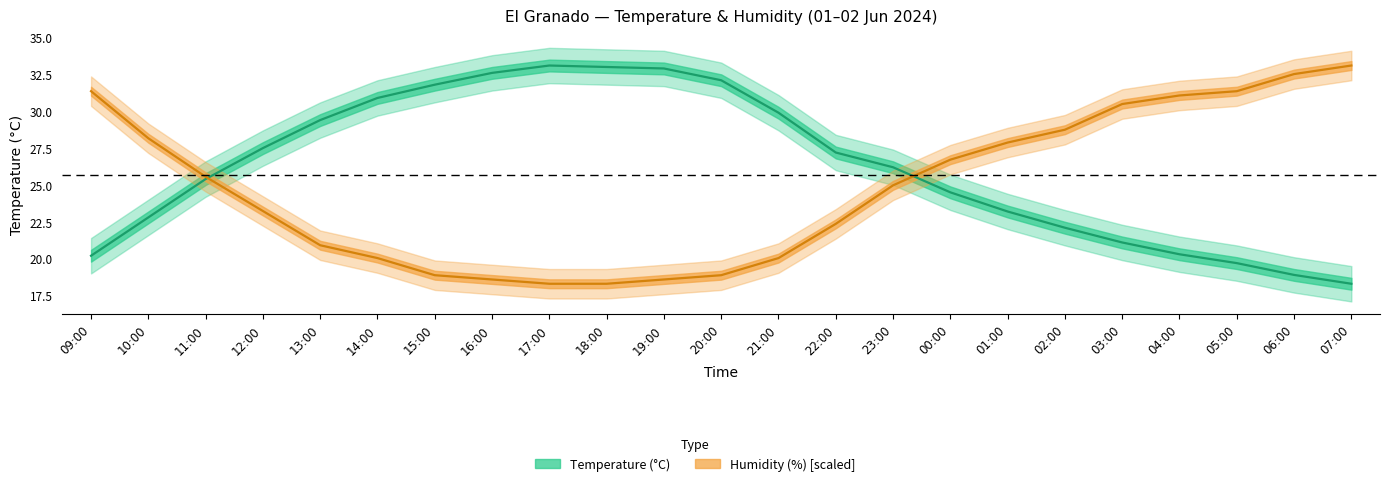

How many data points in Humidity (%) are above 24?

12